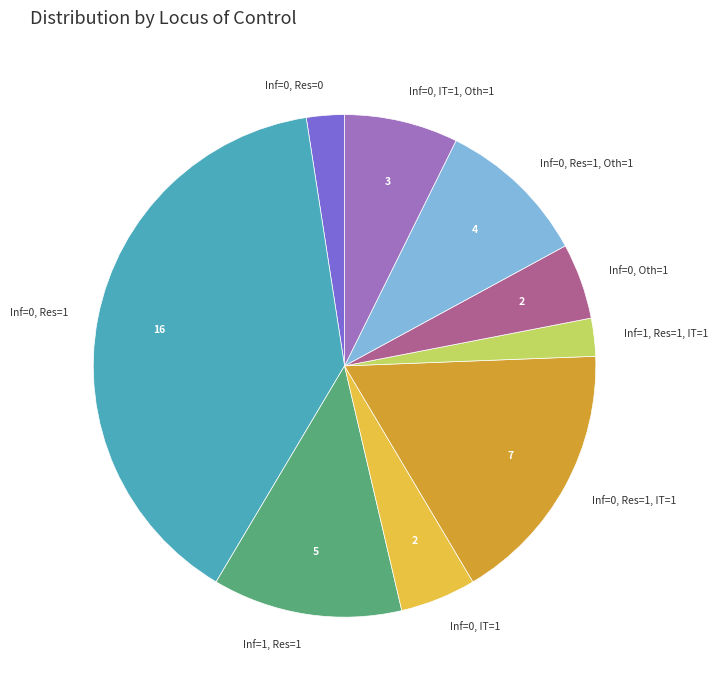

Approximately how many times larger is the value at Inf=0, Res=1 compared to Inf=1, Res=1?

3.2